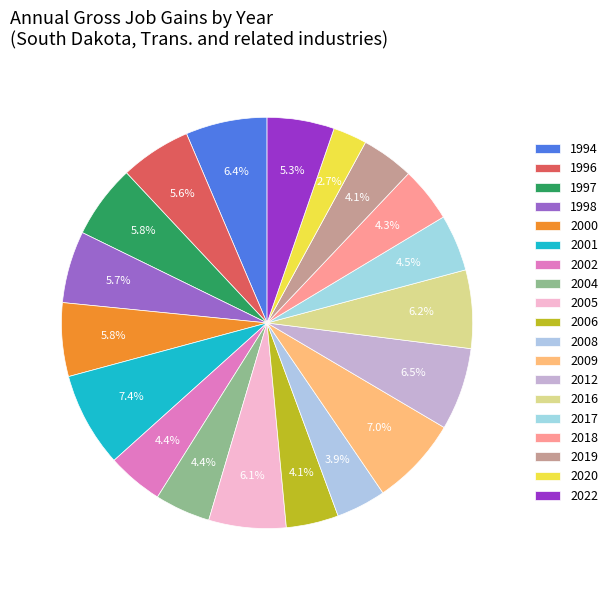

What is the smallest slice in the pie chart?

2020